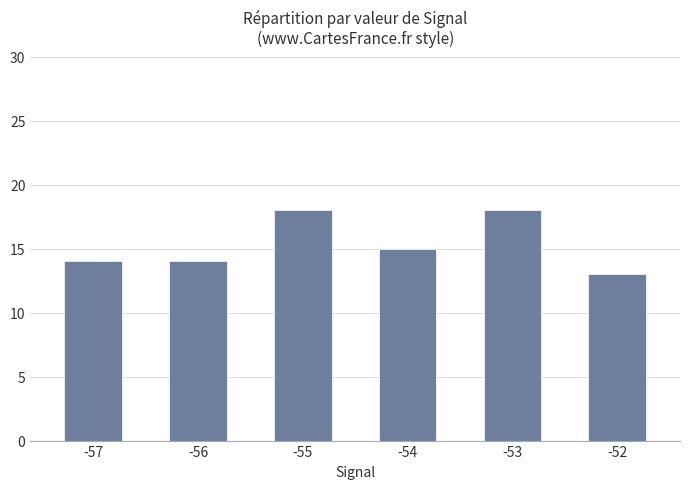

What is the value of the 1st bar from the left?

14